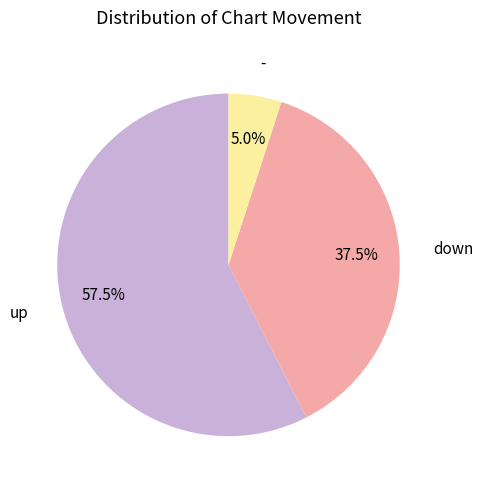

Is there any slice that represents more than half of the pie?

Yes